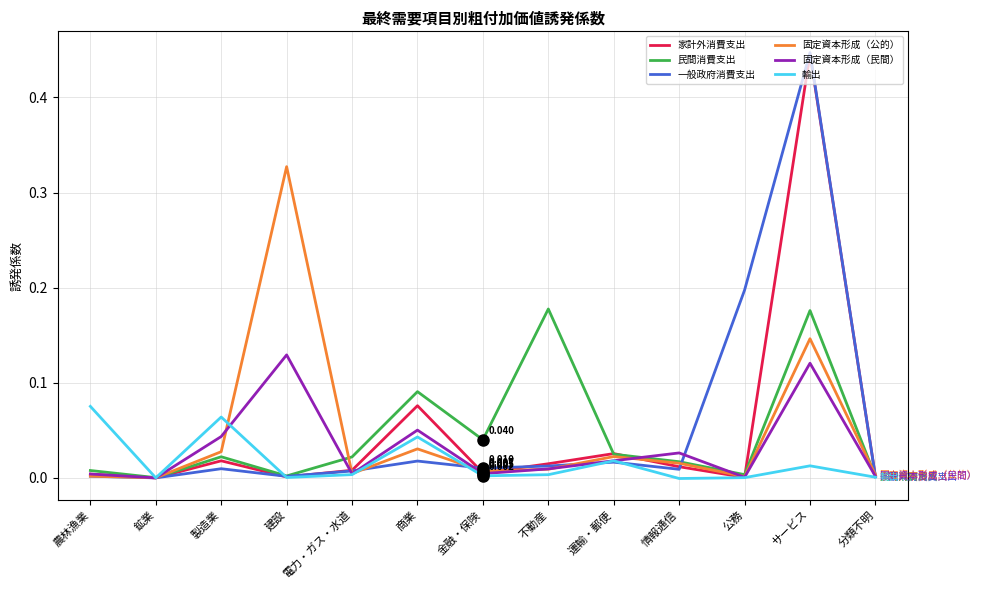

Between 鉱業 and 公務, which series saw the biggest shift?

一般政府消費支出